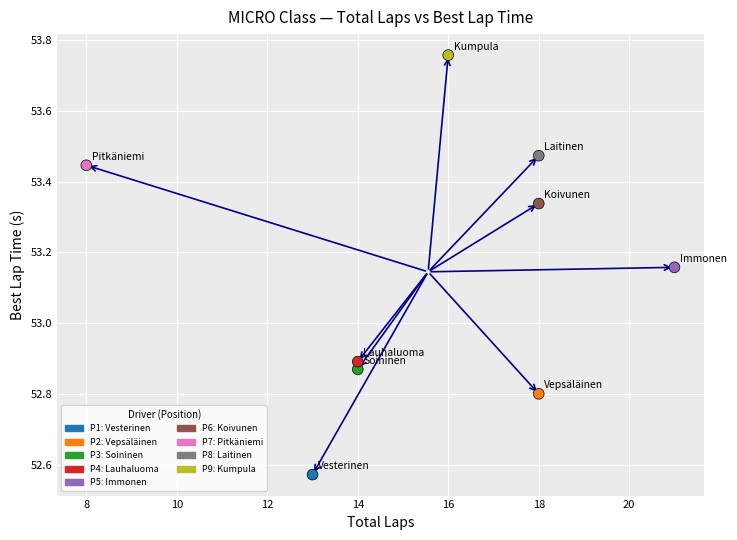

What is the range of X values (max minus min)?

13.0